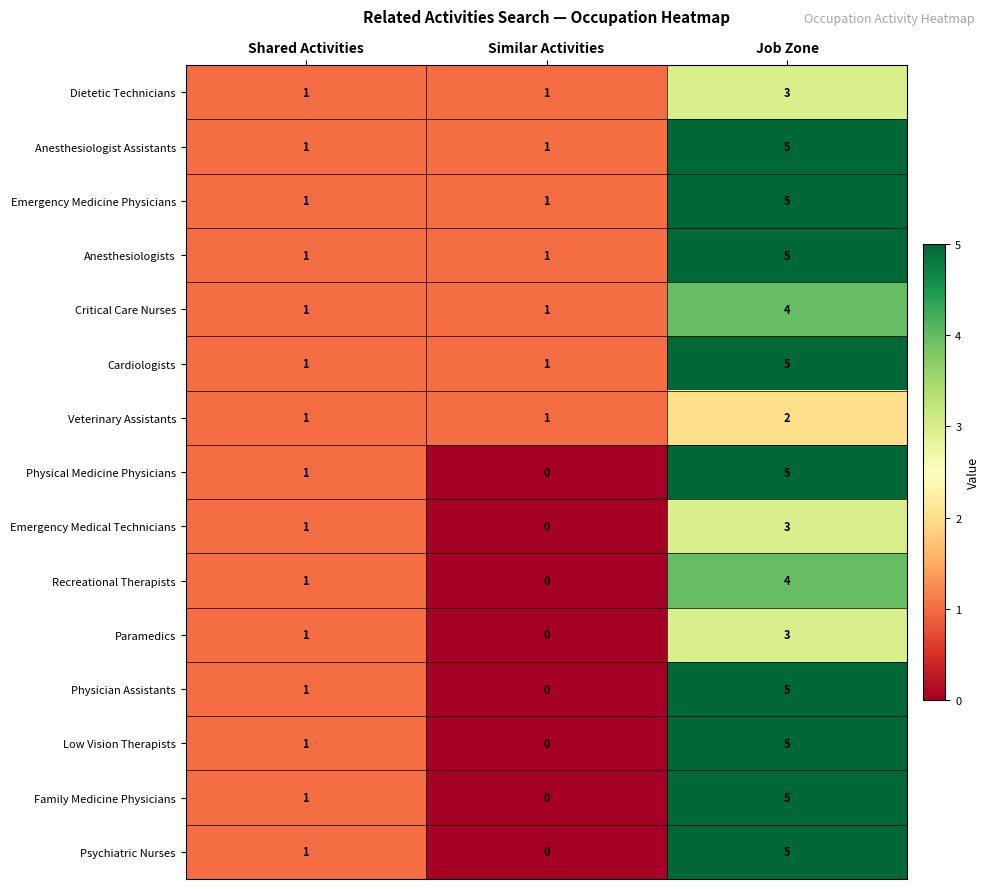

Where is Physician Assistants nearest to the value 2?

Shared Activities